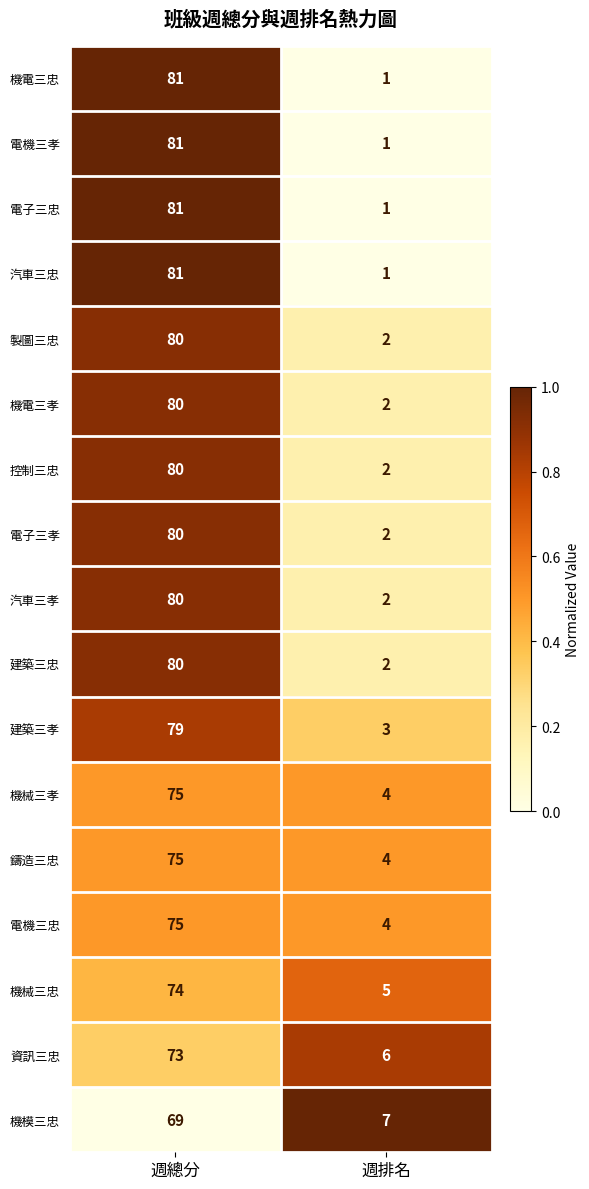

Is the value of 機械三孝 at 週排名 greater than the value of 機電三孝 at 週總分?

No